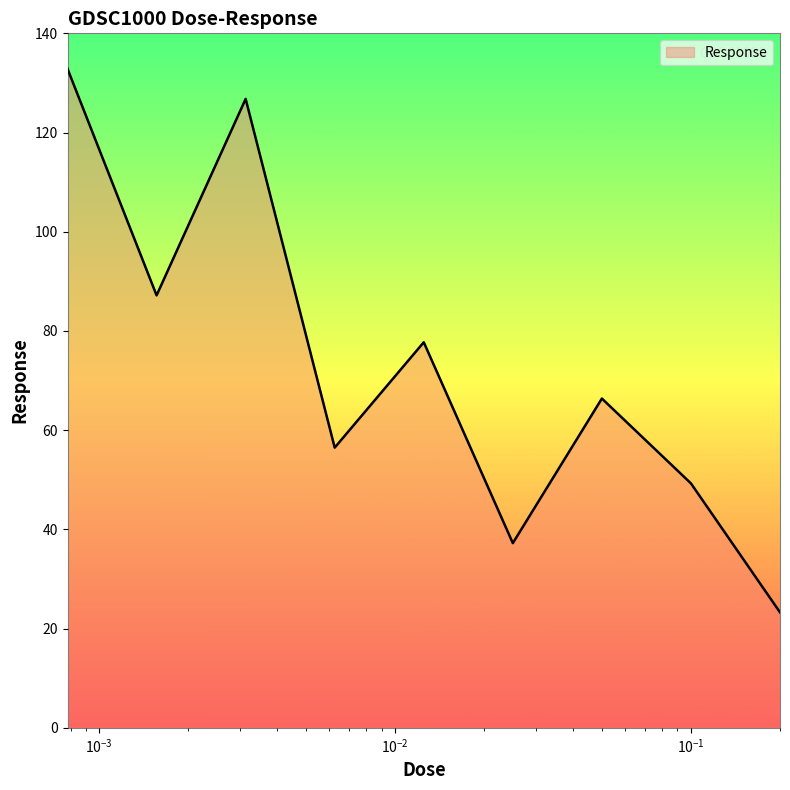

True or false: the data has more than 0 interior local peaks.

True